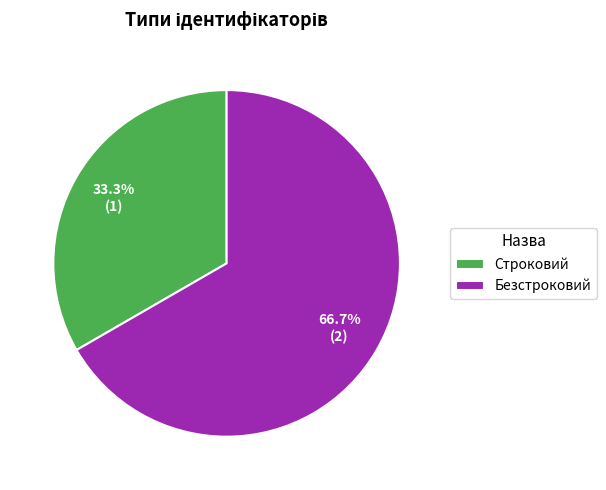

The Безстроковий slice represents 67% of the pie. True or false?

True